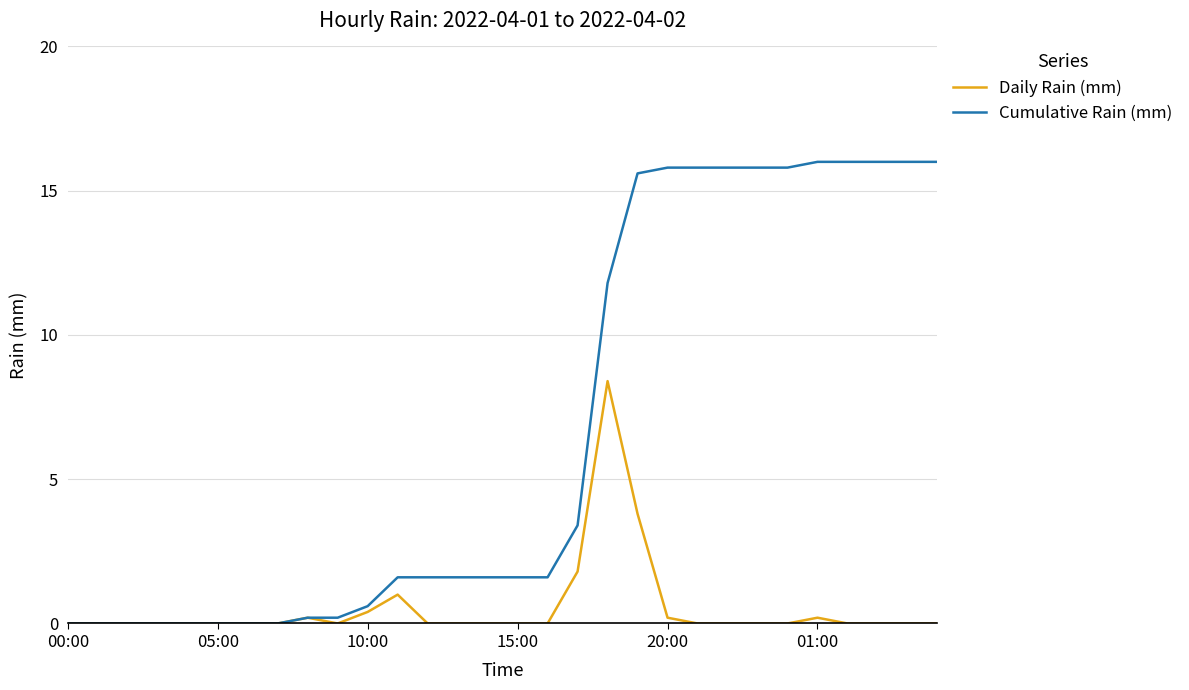

Rank the series by their maximum value, from highest to lowest.

Cumulative Rain (mm), Daily Rain (mm)